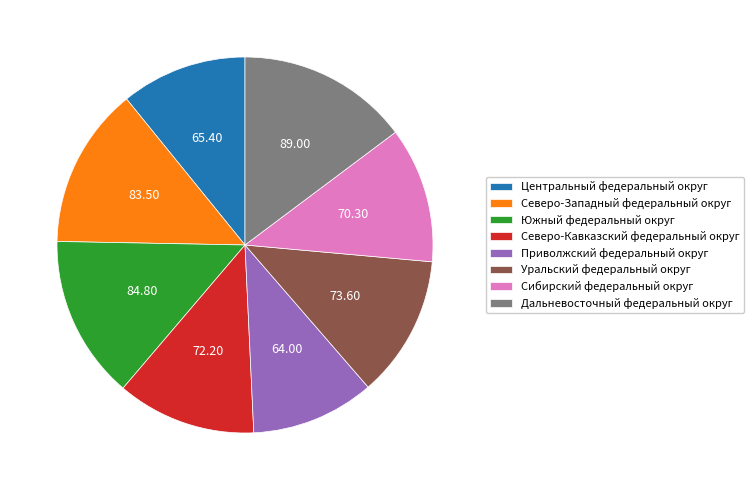

Do Центральный федеральный округ and Дальневосточный федеральный округ together represent more than half of the pie?

No